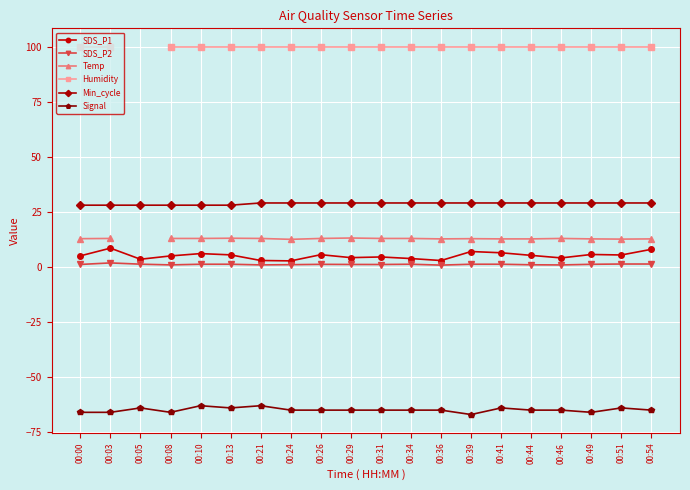

What is the difference between the highest and lowest values at 00:31?

164.9